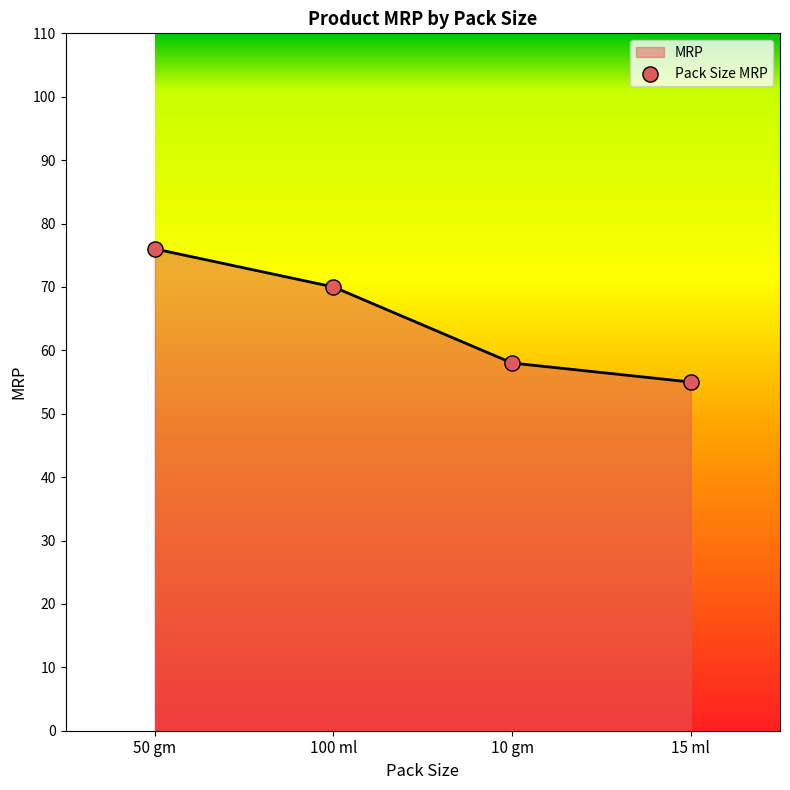

What is the change in value from 50 gm to 15 ml?

-21